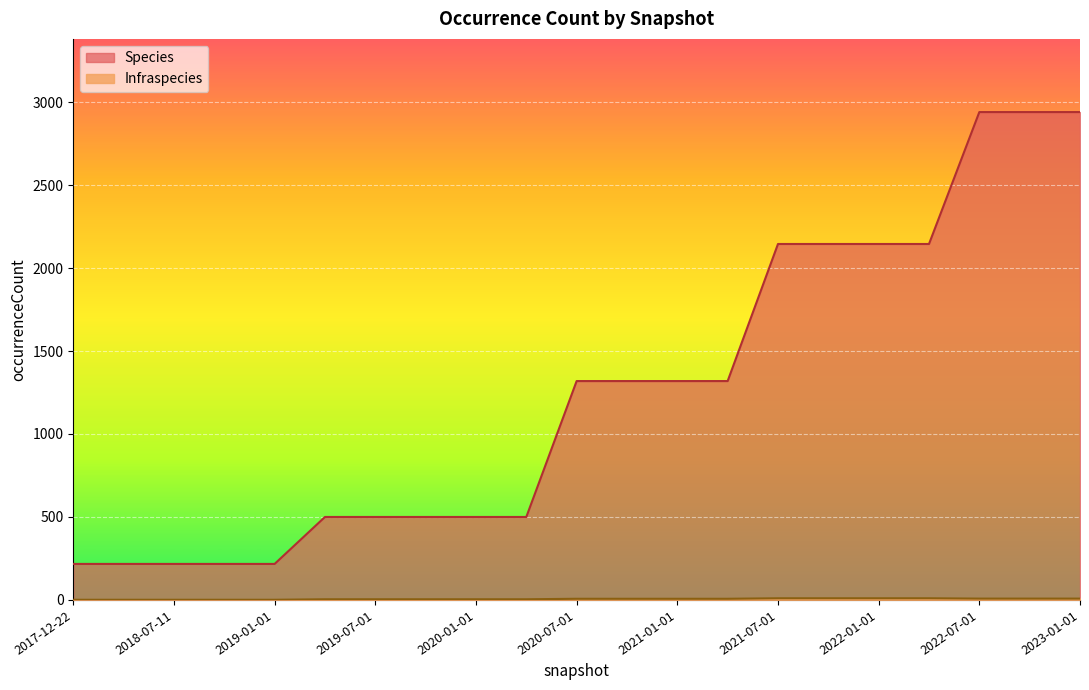

What is the label of the 17th point from the right?

2019-01-01